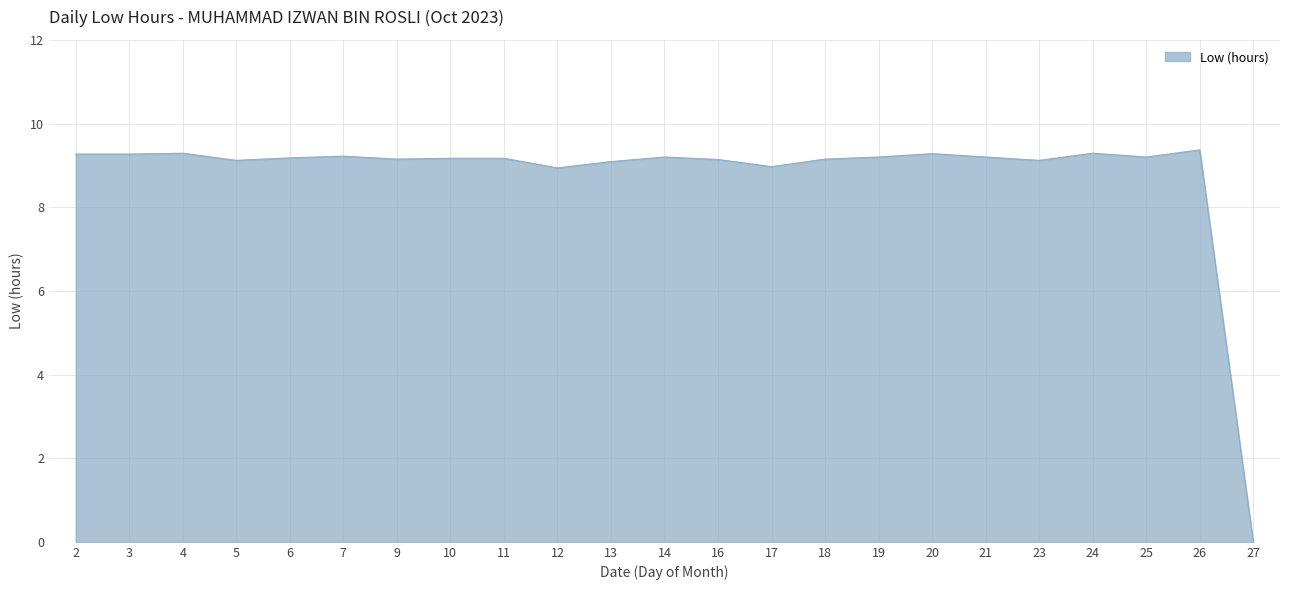

Which category has the lowest value across all series?

27